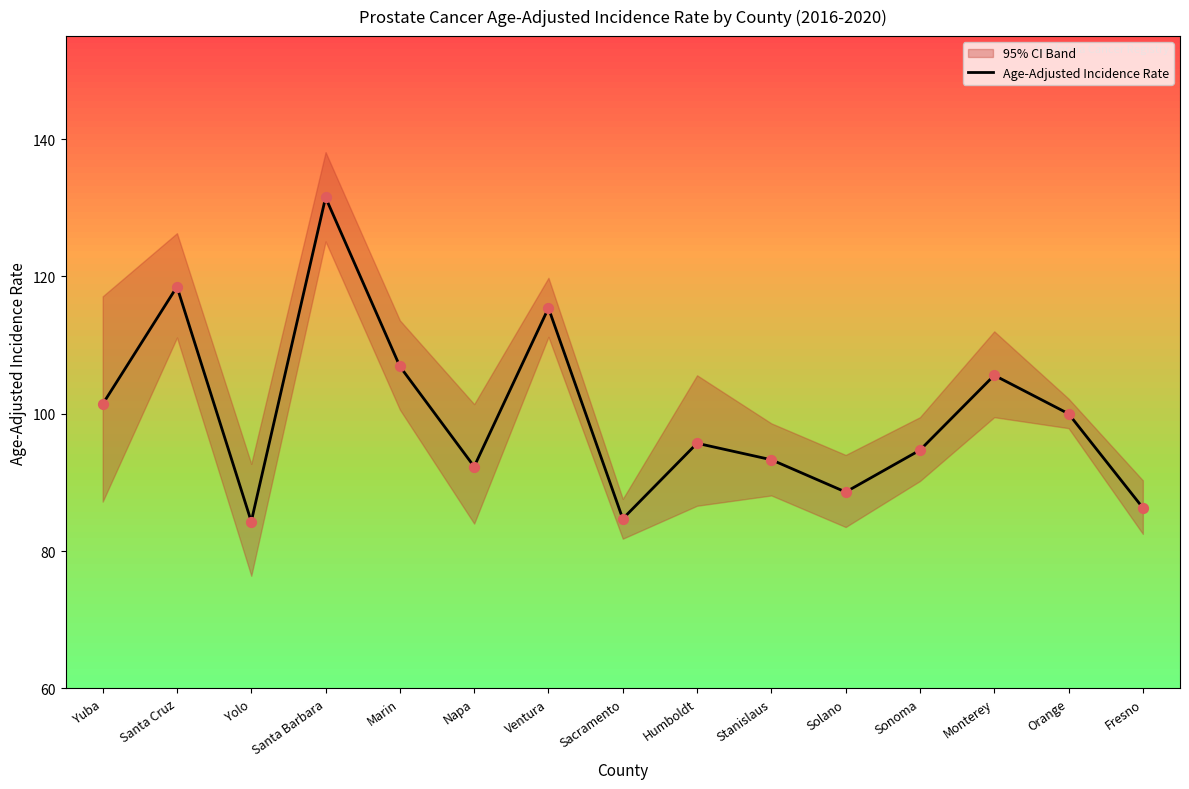

Approximately how many times larger is the value at Fresno compared to Santa Barbara?

0.7